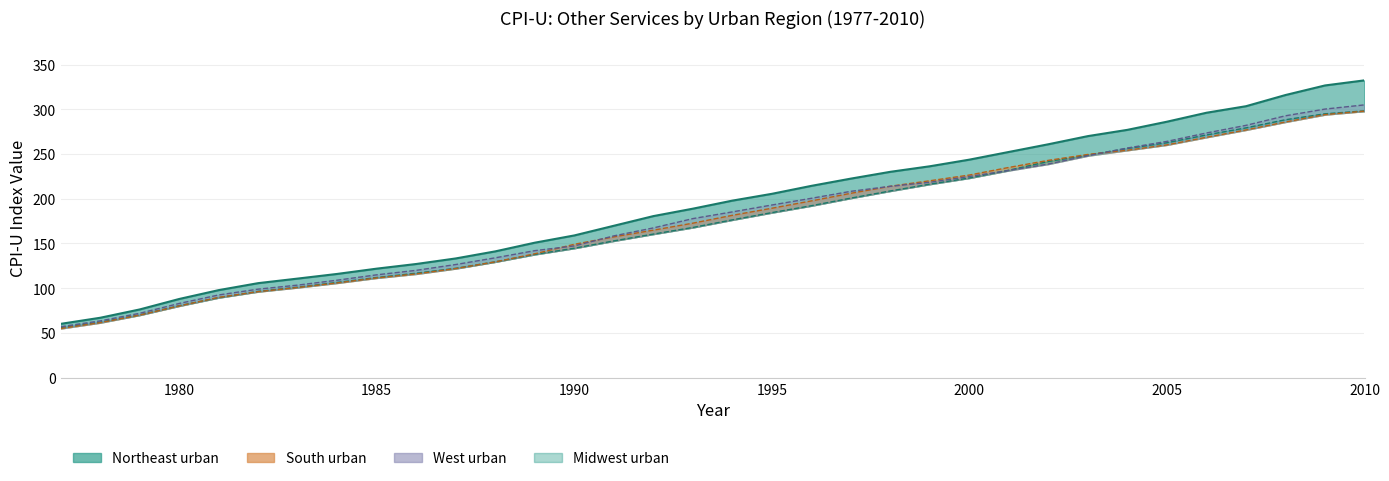

What is the approximate value of Midwest urban at 1995?

184.5